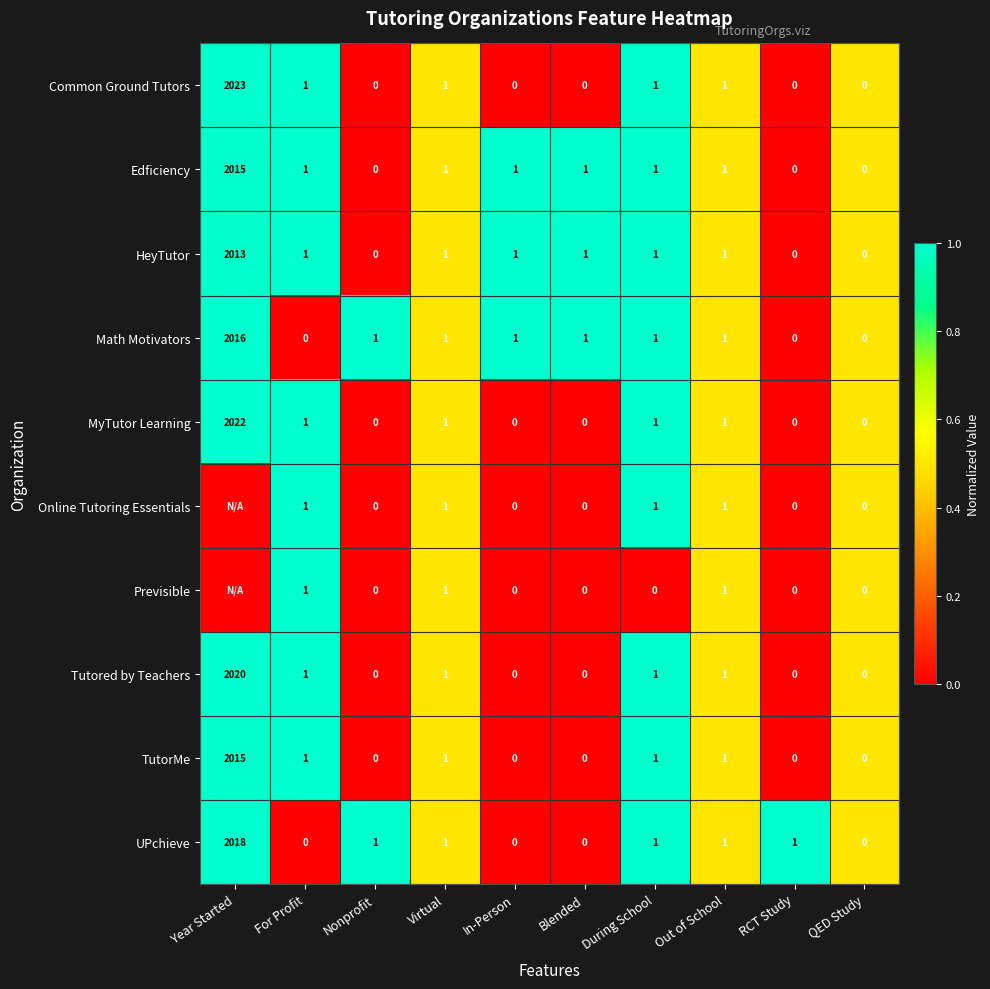

Is it true that UPchieve equals 0 at For Profit?

True